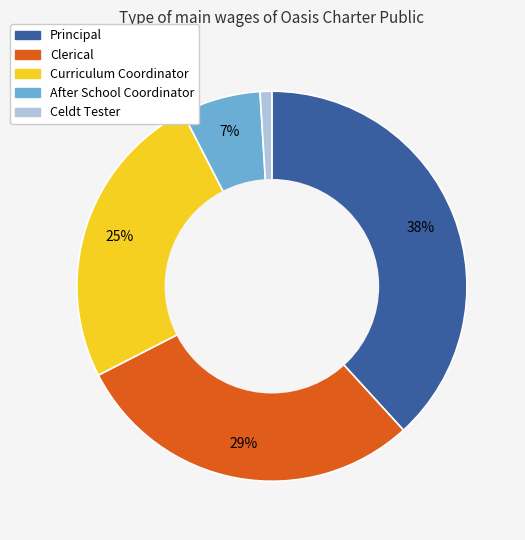

Does any single category account for the majority?

No